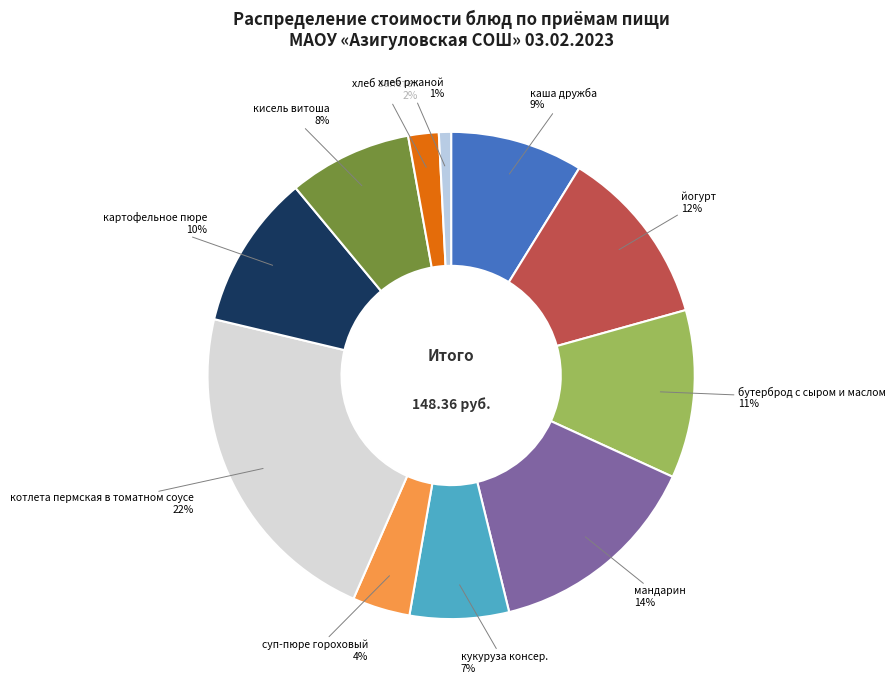

Combined, do йогурт and бутерброд с сыром и маслом account for over 50%?

No